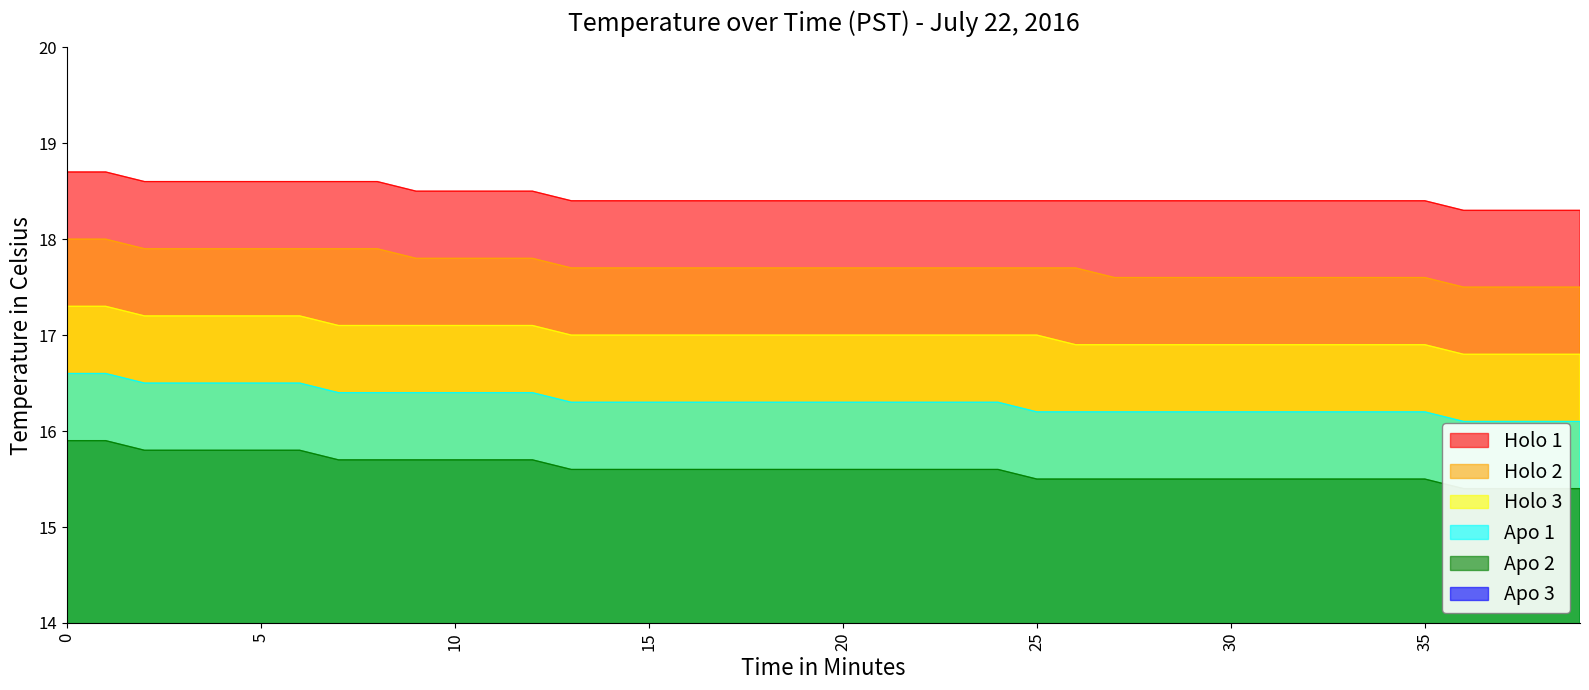

What is the value of the Apo 2 point at the 16th from the left?

15.6